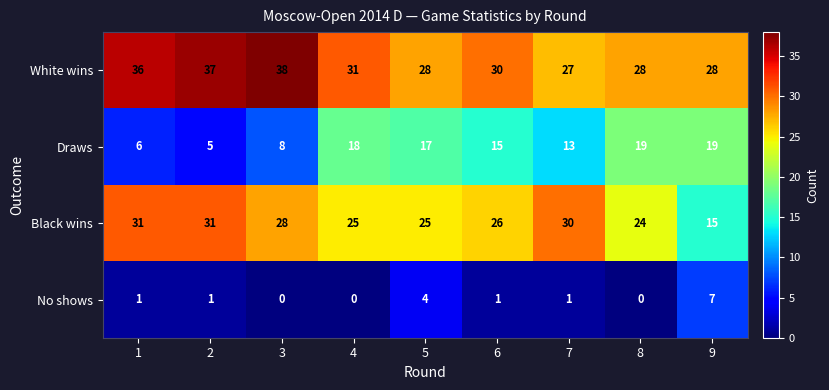

Is the value of Black wins at 7 greater than the value of No shows at 2?

Yes